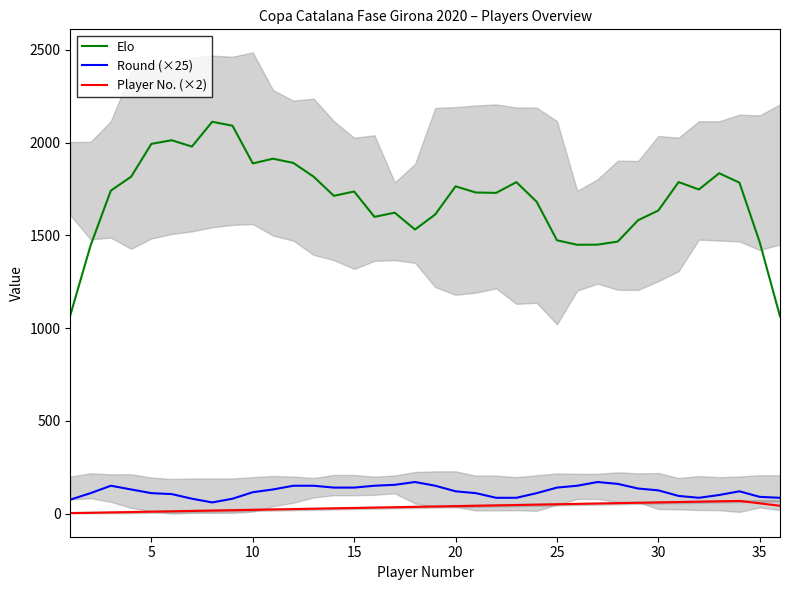

True or false: Round (×25) and Elo cross at least once.

False